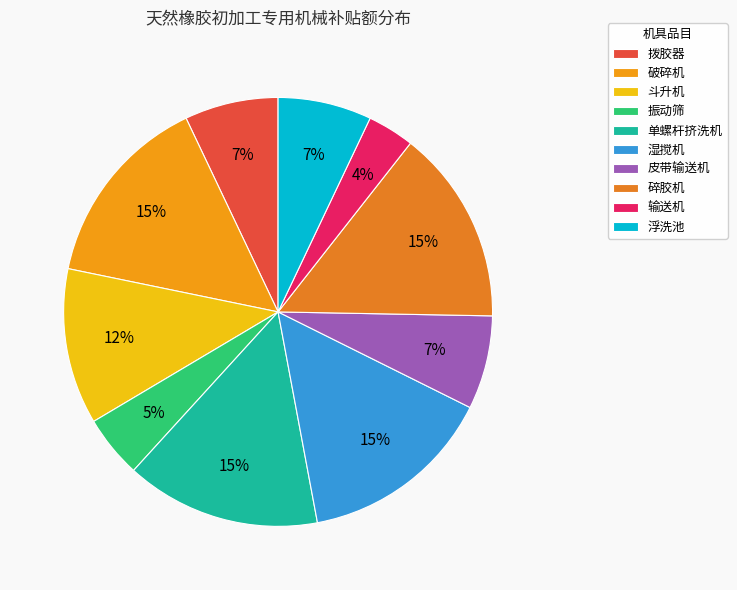

The 斗升机 slice represents 12% of the pie. True or false?

True